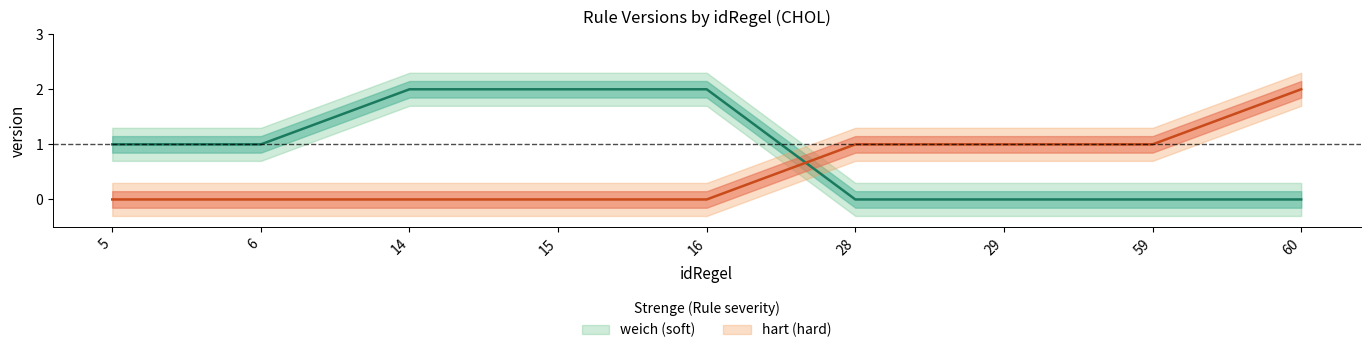

Between 14 and 15, which series saw the biggest shift?

weich